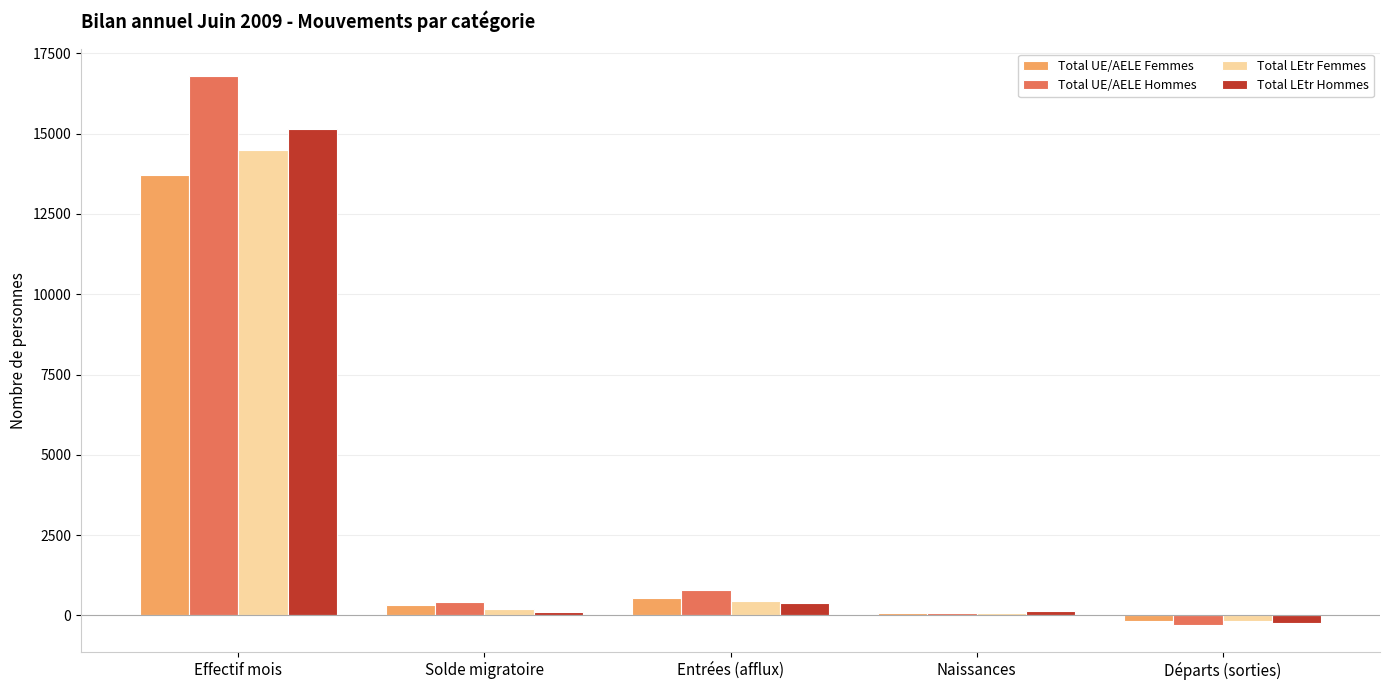

What is the total value across all series at Entrées (afflux)?

2148